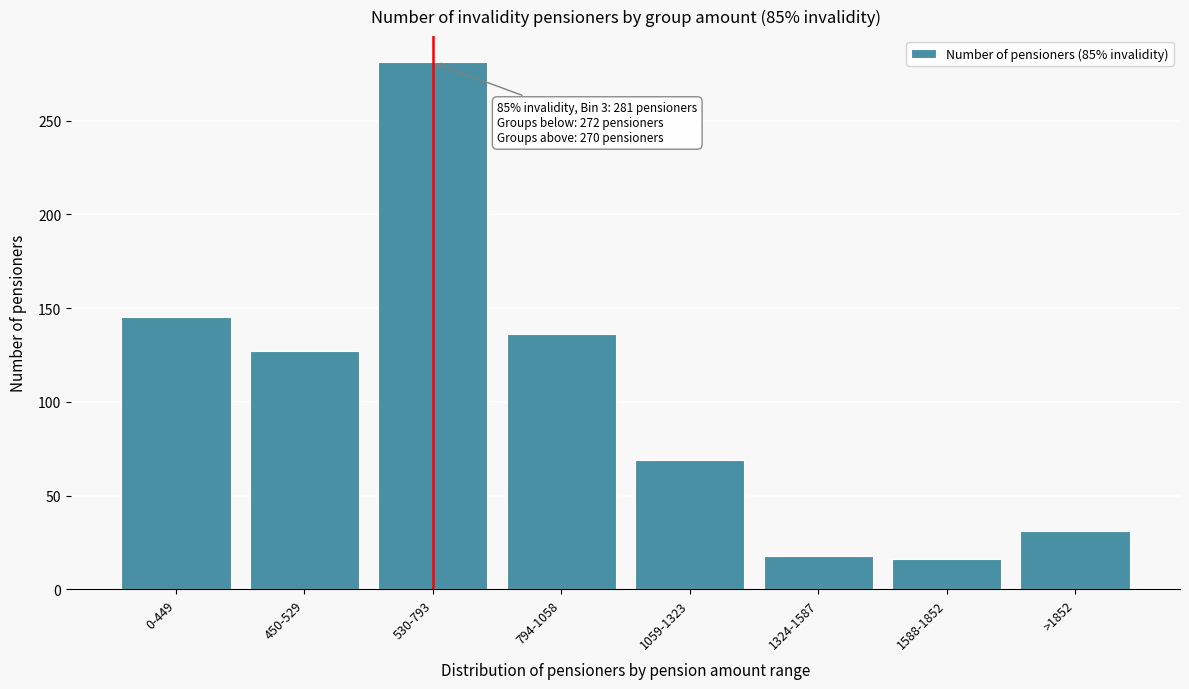

Reading left to right, what are all the values shown in this chart?

0-449=145	450-529=127	530-793=281	794-1058=136	1059-1323=69	1324-1587=18	1588-1852=16	>1852=31